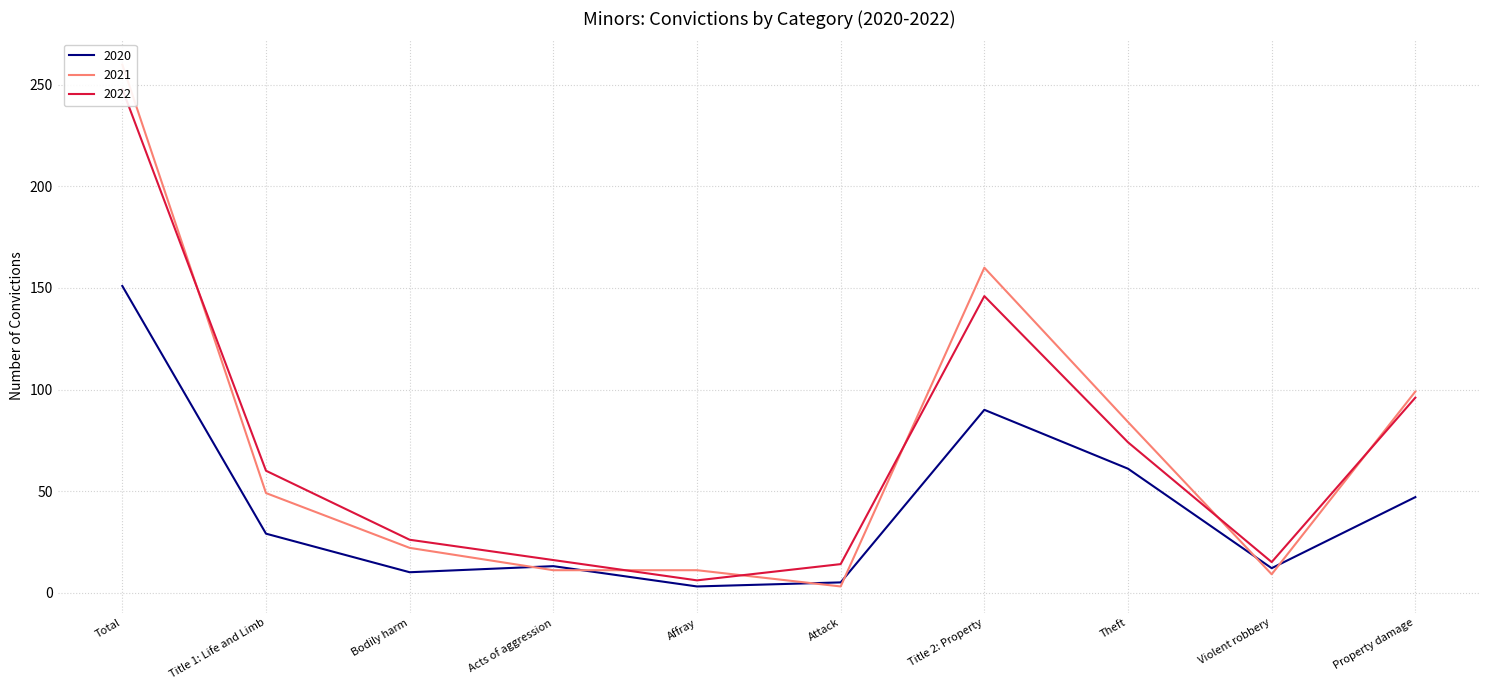

True or false: 2021 has more than 0 interior local peaks.

True